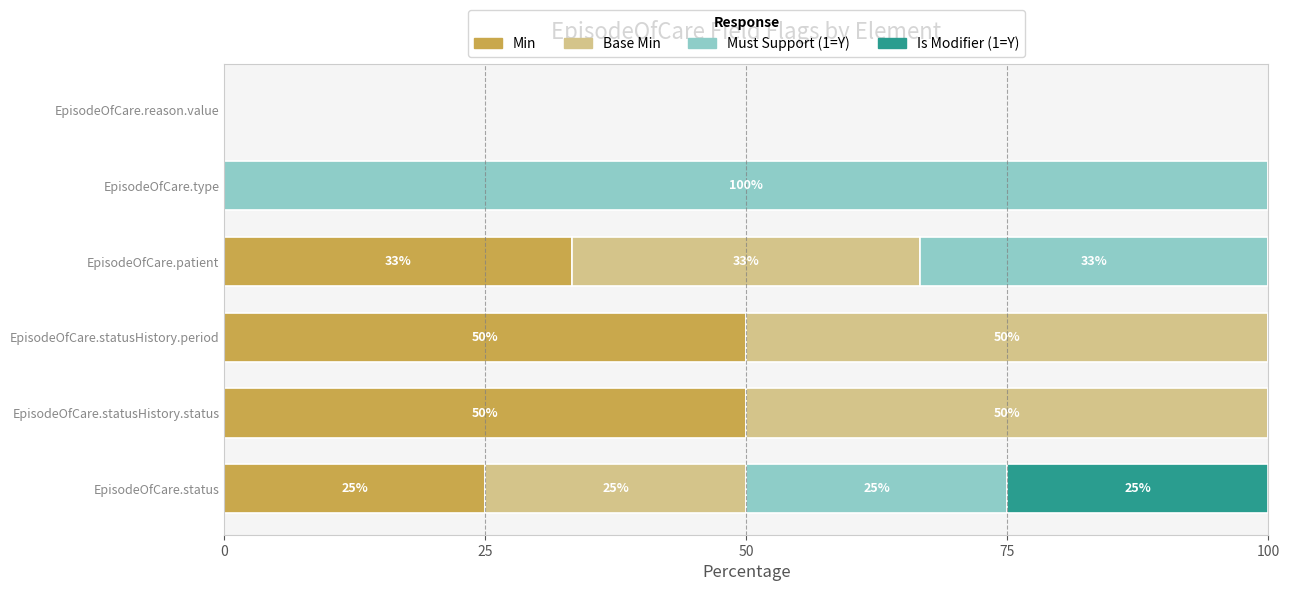

What is the maximum value for Min?

50.0